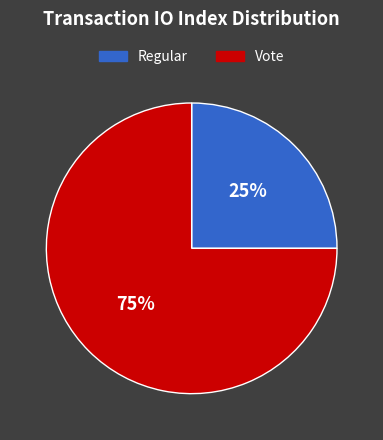

How many segments does this pie chart have?

2